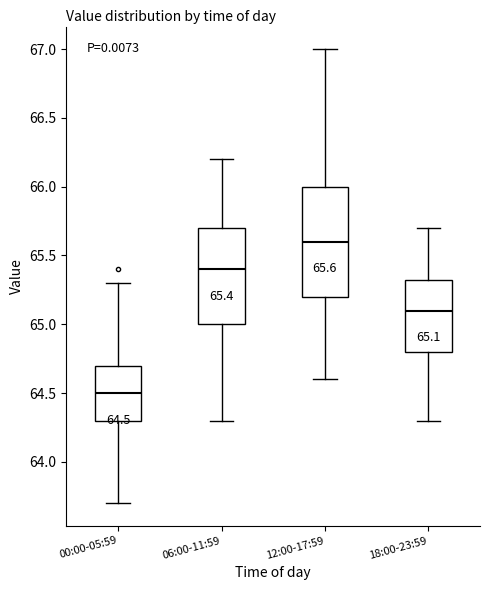

Which box has the lowest median line?

00:00-05:59